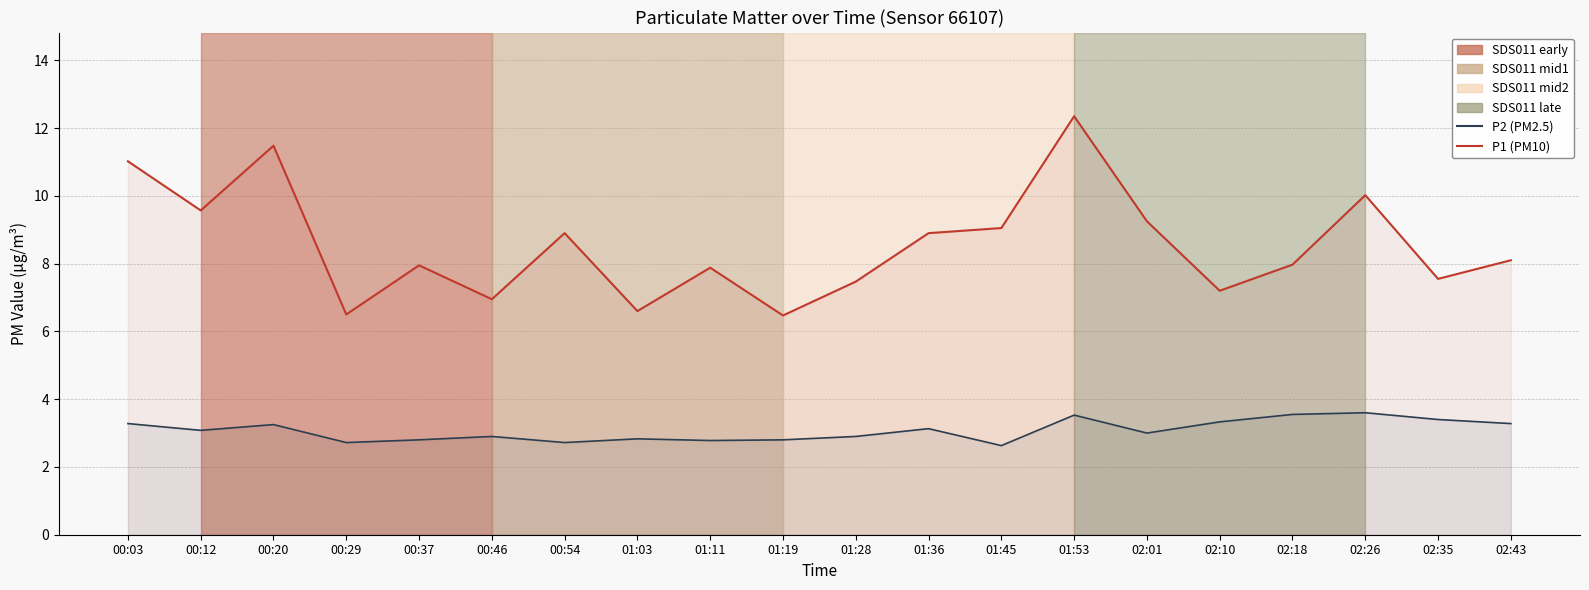

How many interior local valleys does the P1 (PM10) series have?

7